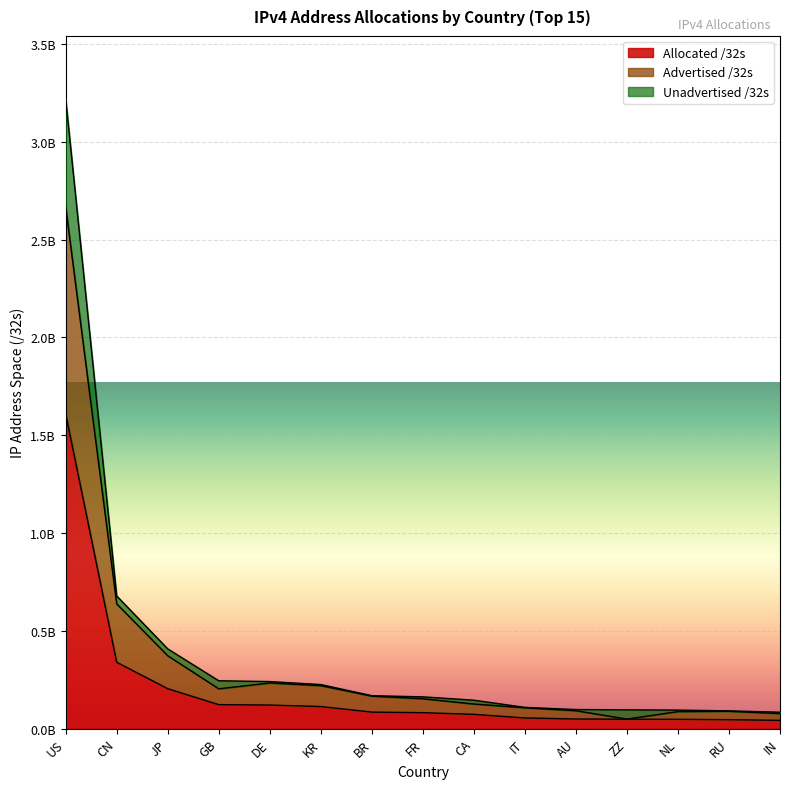

True or false: Unadvertised /32s and Allocated /32s intersect in this chart.

False